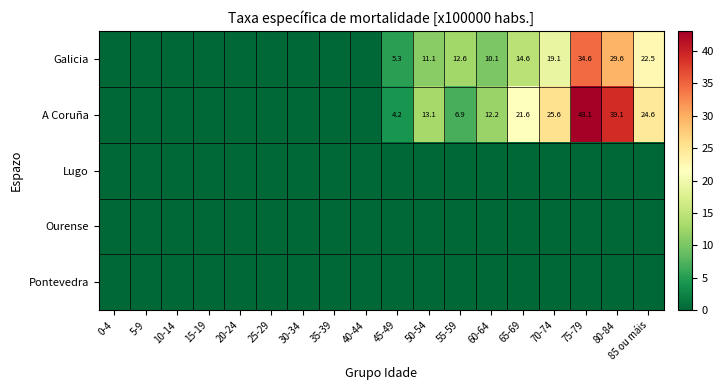

At which category is the sum across all series the highest?

75-79